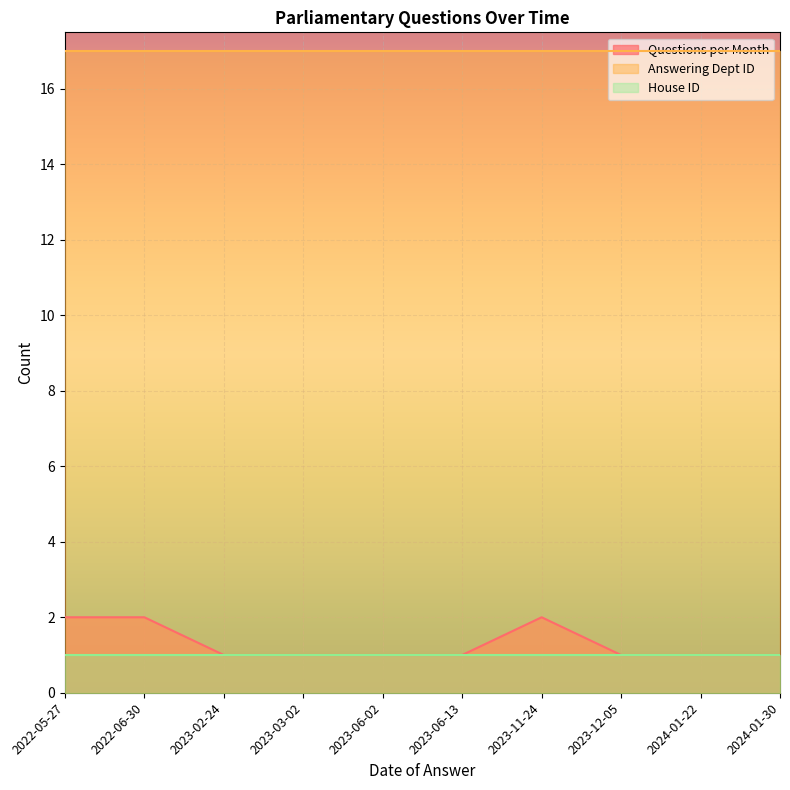

True or false: Questions per Month has more than 2 points higher than both neighbors.

False